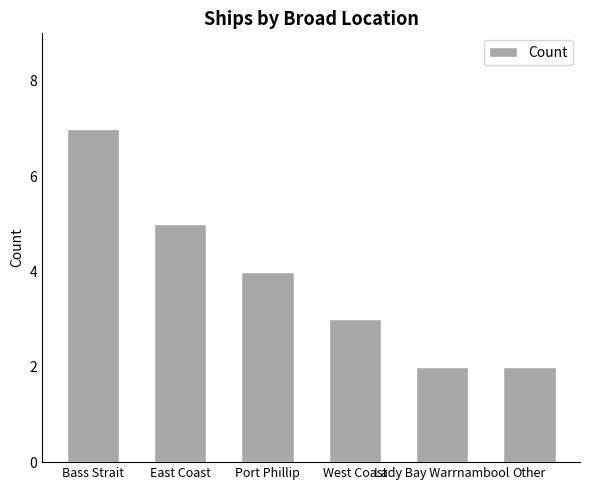

Reading right to left, what are all the values shown in this chart?

Other=2	Lady Bay Warrnambool=2	West Coast=3	Port Phillip=4	East Coast=5	Bass Strait=7